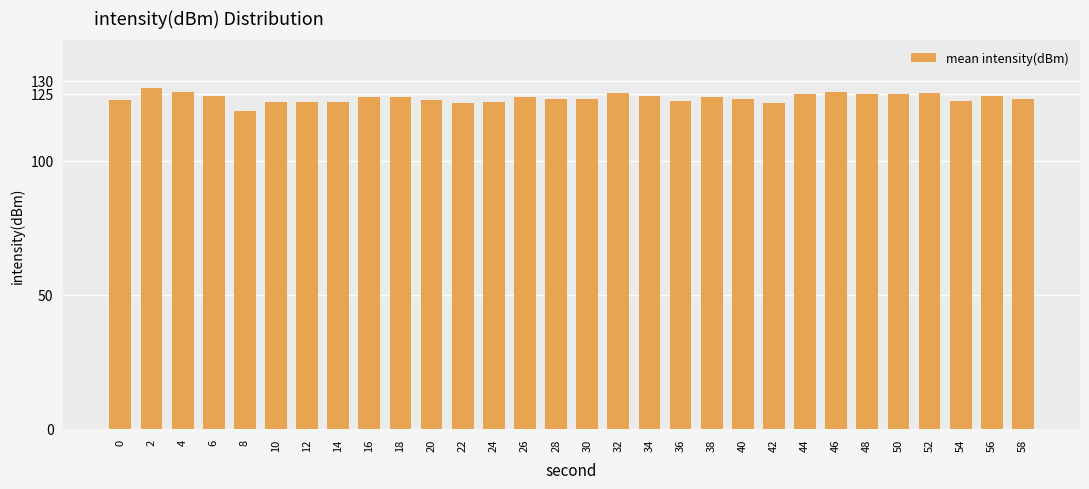

What is the change in value from 12 to 54?

+0.4